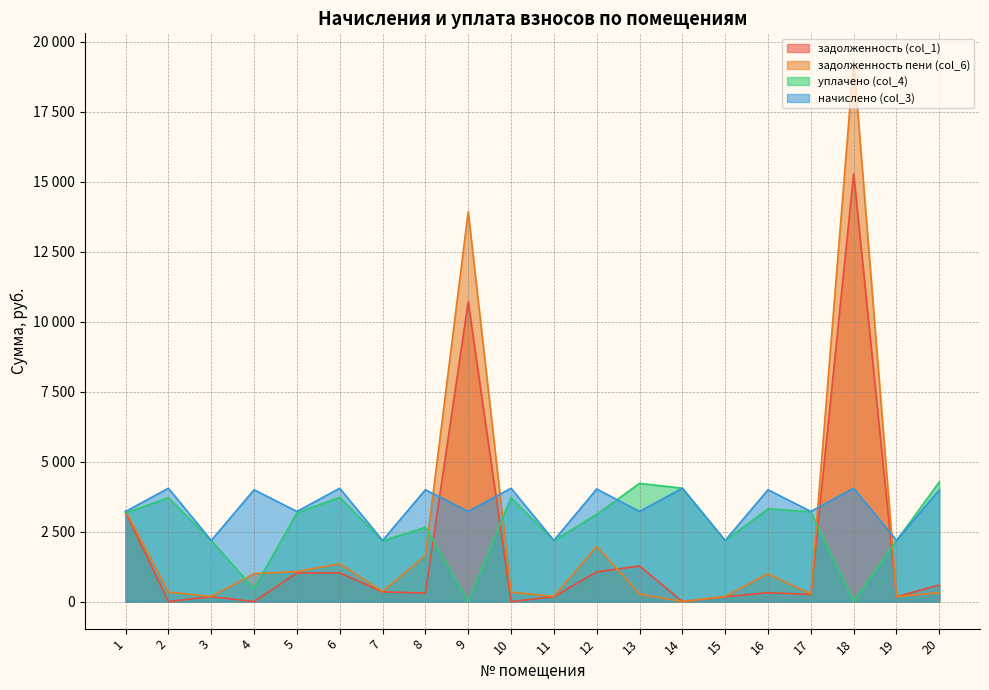

Is the value of задолженность пени (col_6) at 8 greater than the value of задолженность (col_1) at 10?

Yes